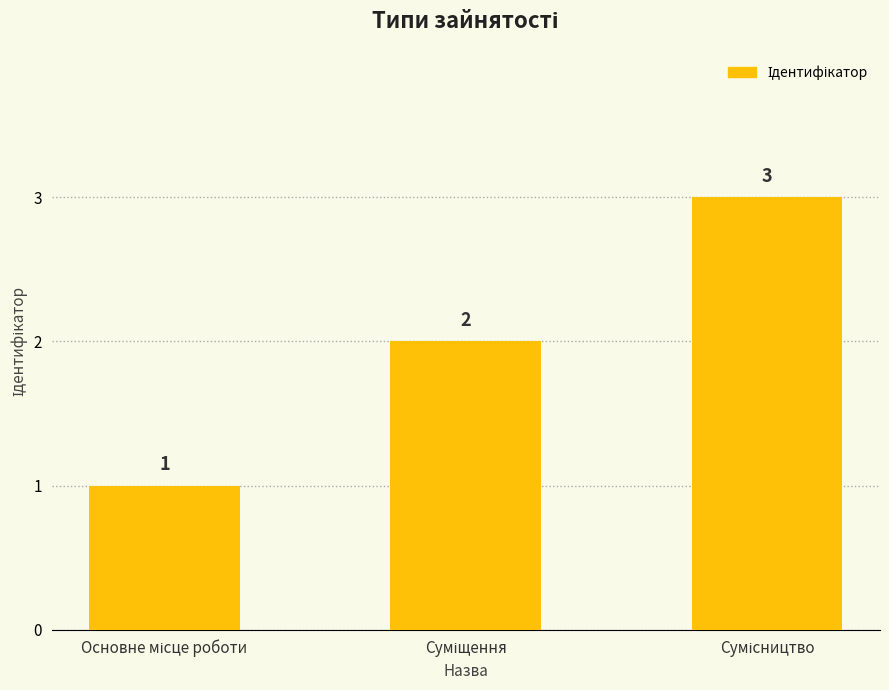

How many distinct data groups are displayed?

1